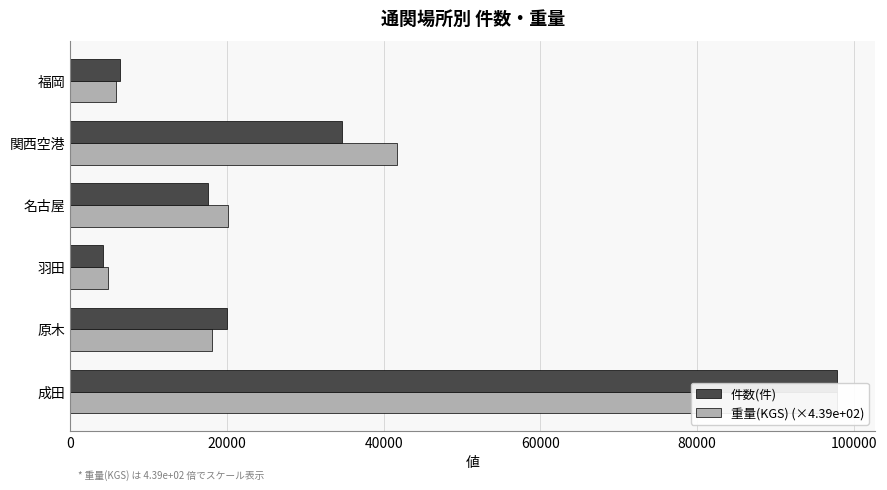

What is the maximum value for 件数(件)?

97819.0